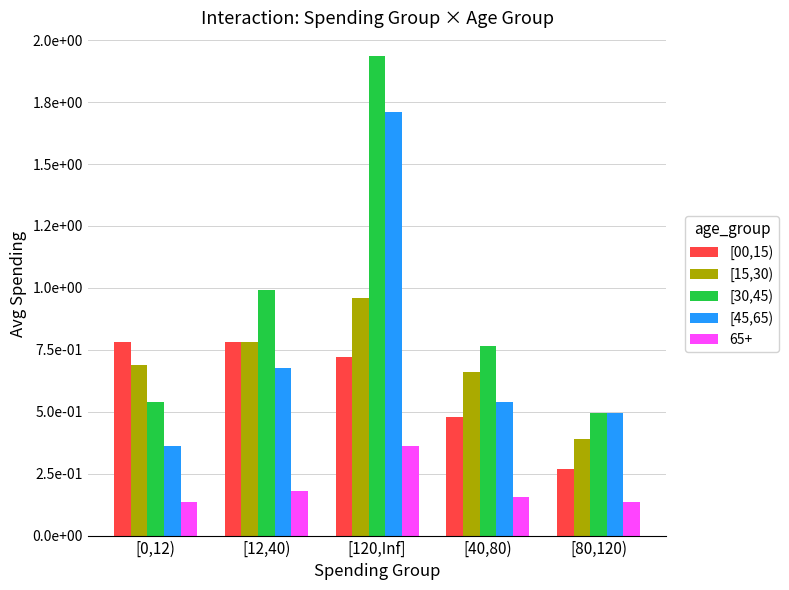

What are all the series names shown in the legend?

[00,15), [15,30), [30,45), [45,65), 65+